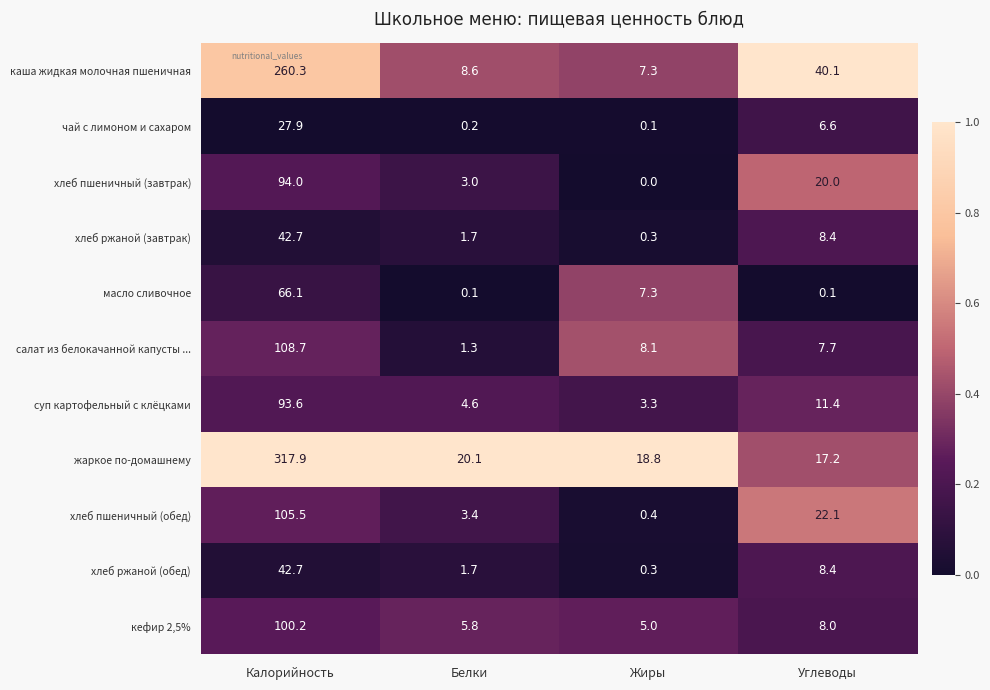

What is the lowest value of the хлеб ржаной (обед) series?

0.3